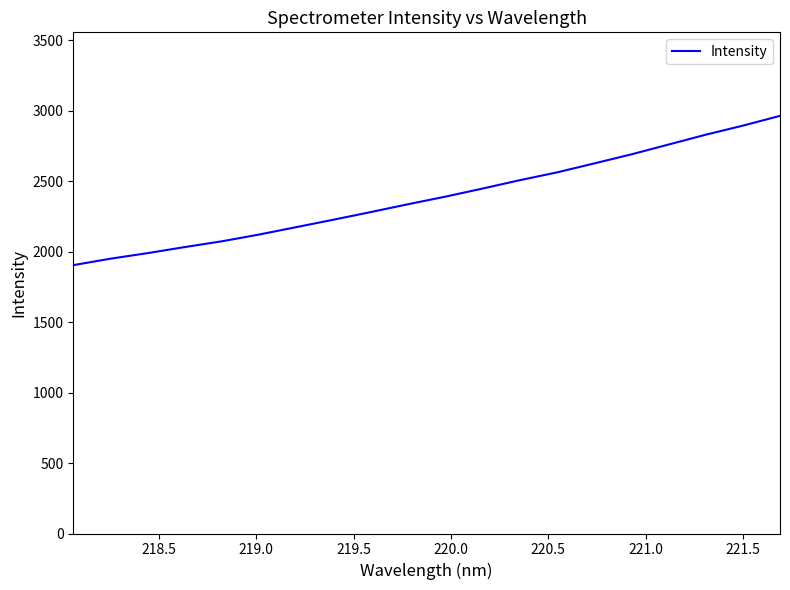

Reading right to left, transcribe all the data shown in this chart.

2962.8	2893.3	2829.1	2759.2	2689.6	2625.2	2561.6	2506.4	2447.1	2389.8	2336.1	2280.6	2226.6	2173.8	2121.2	2073.3	2032.2	1989.1	1949.5	1903.8